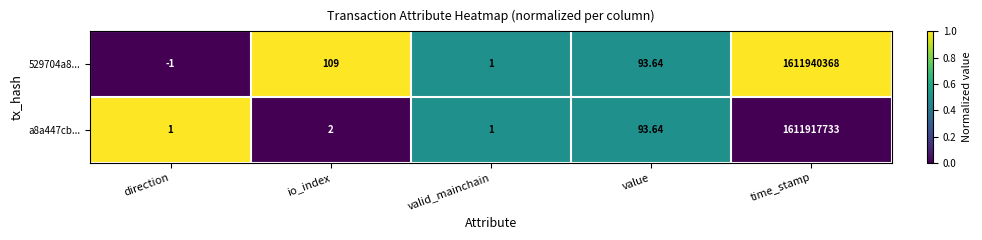

At which label does 529704a8... first exceed 93?

io_index